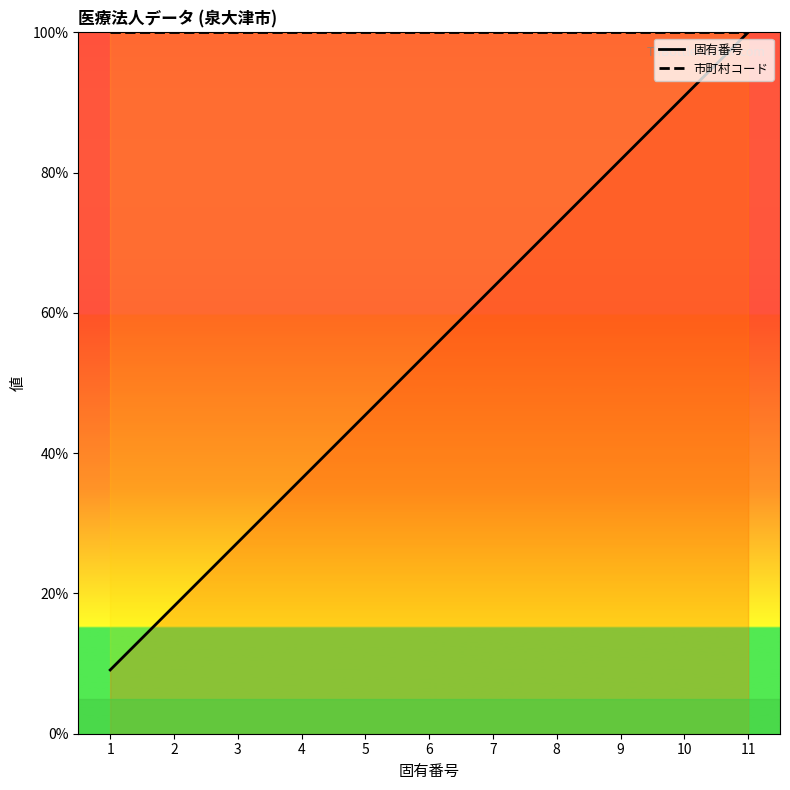

List the series in order of their peak value, lowest first.

固有番号, 市町村コード